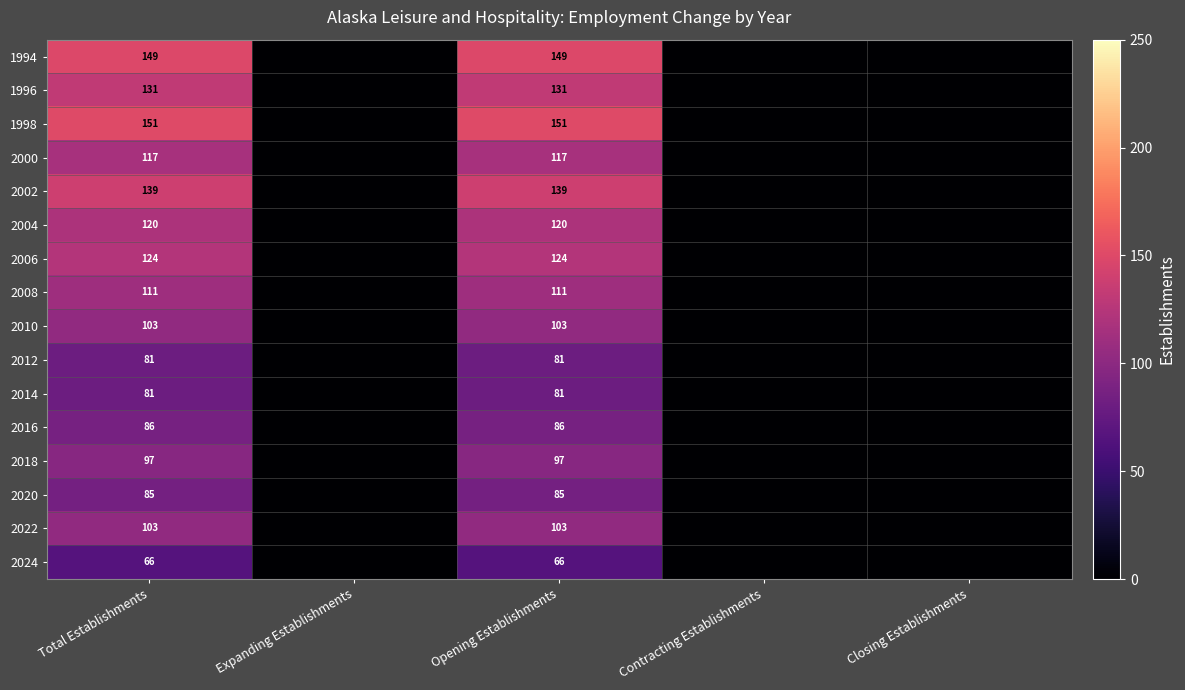

What is the spread (max minus min) of values at Opening Establishments?

85